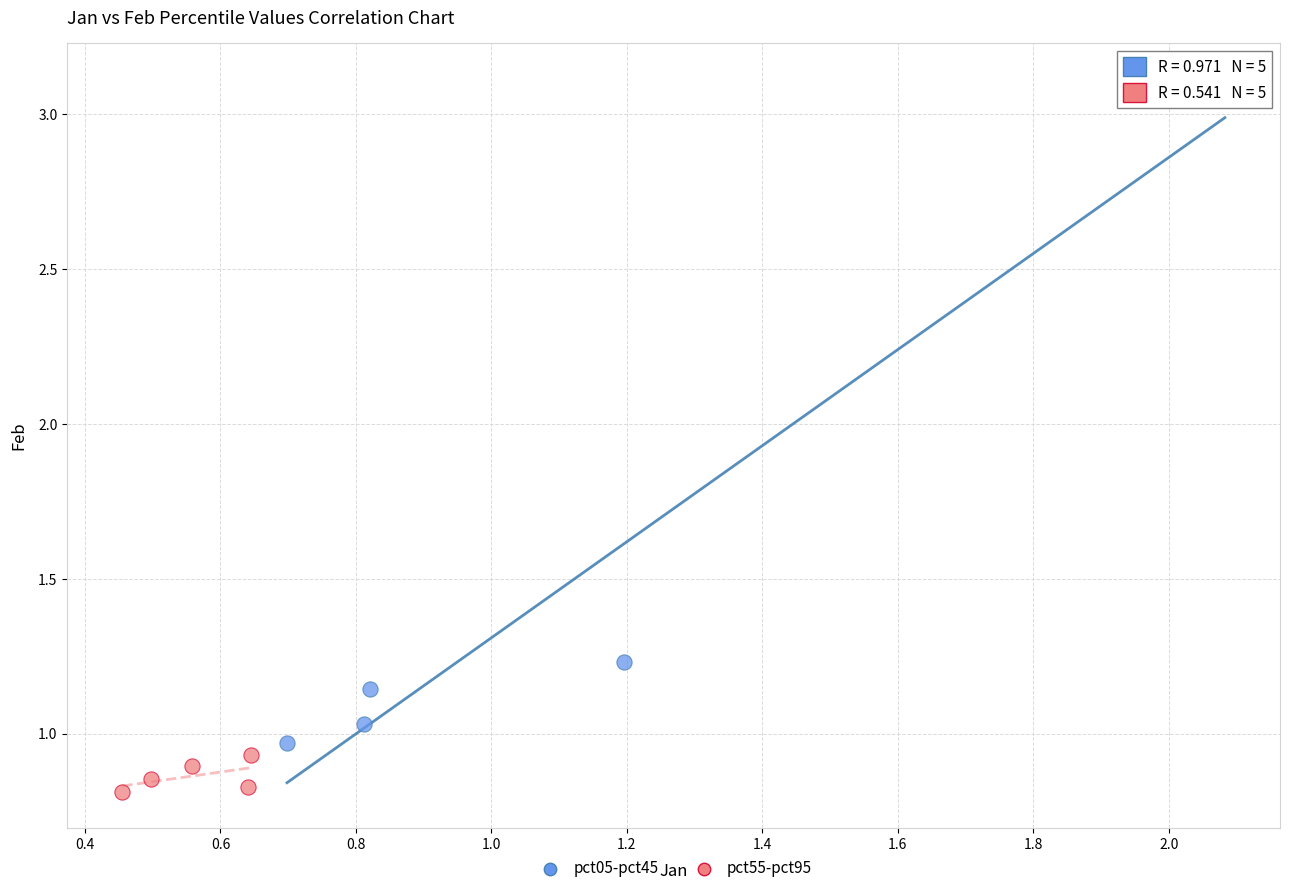

Which series reaches the minimum Y coordinate?

pct55-pct95